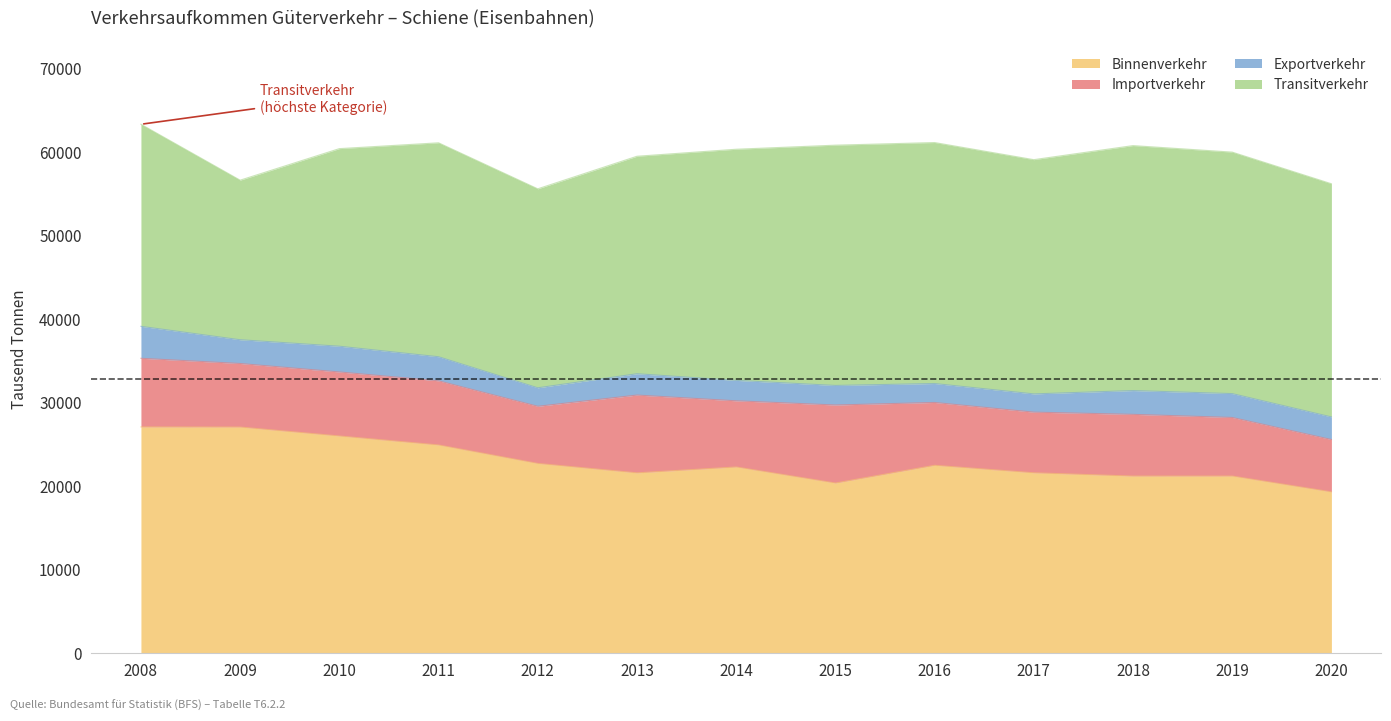

At which label does Importverkehr first exceed 7610?

2008